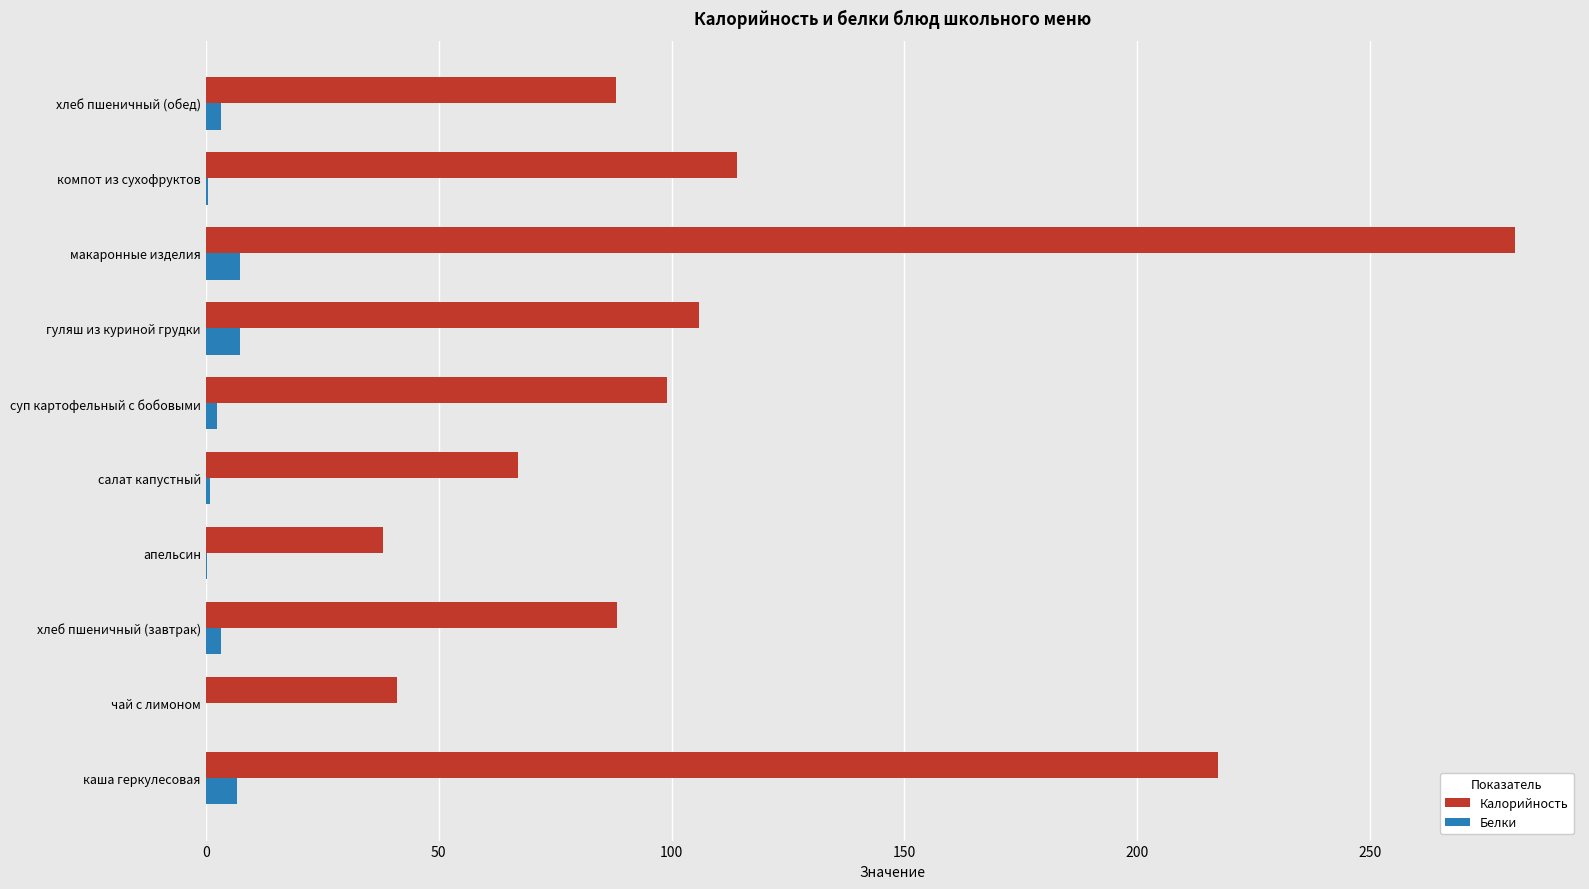

At which category is the sum across all series the highest?

макаронные изделия